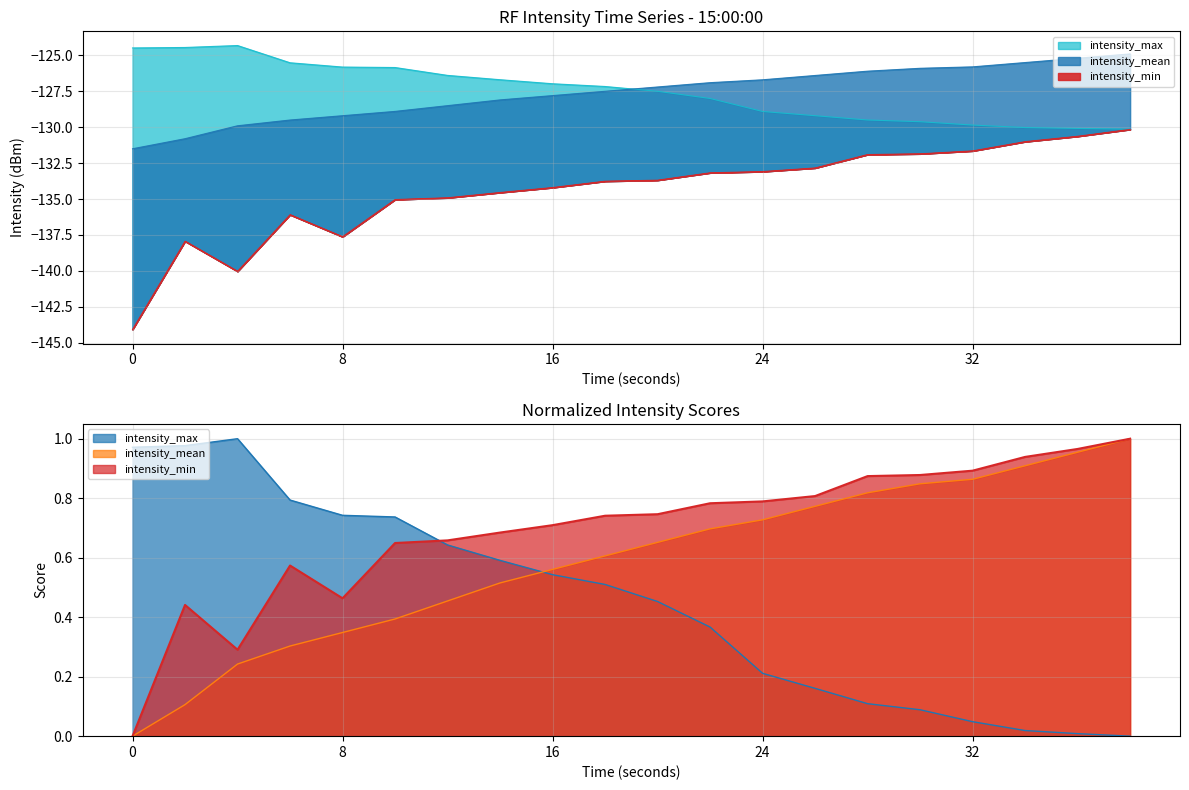

What is the total value across all series at 10?

-389.8